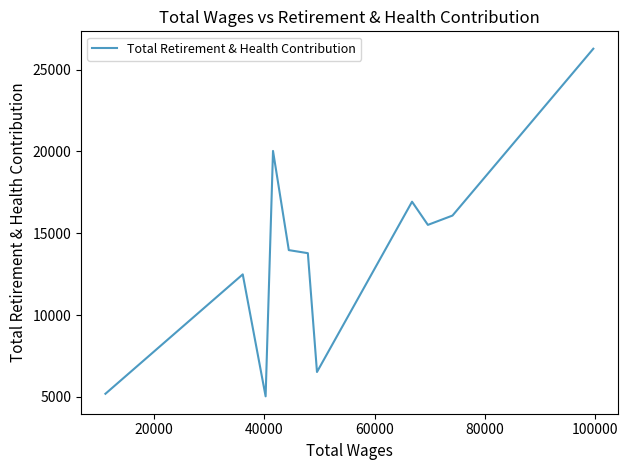

Is it true that the value at 10 is 3499?

False